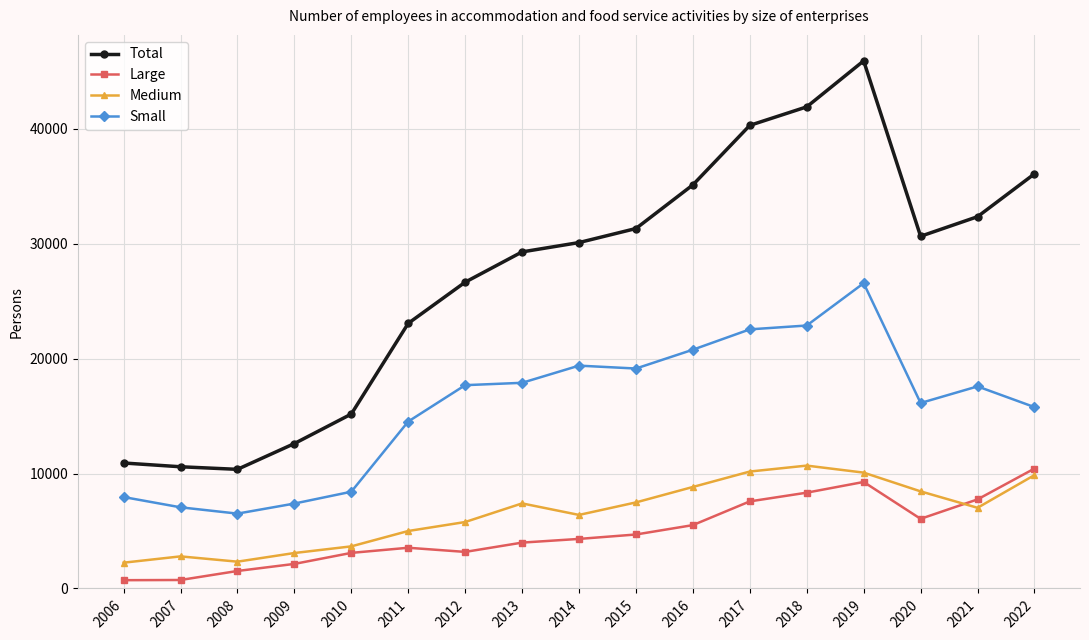

True or false: Large and Total cross at least once.

False